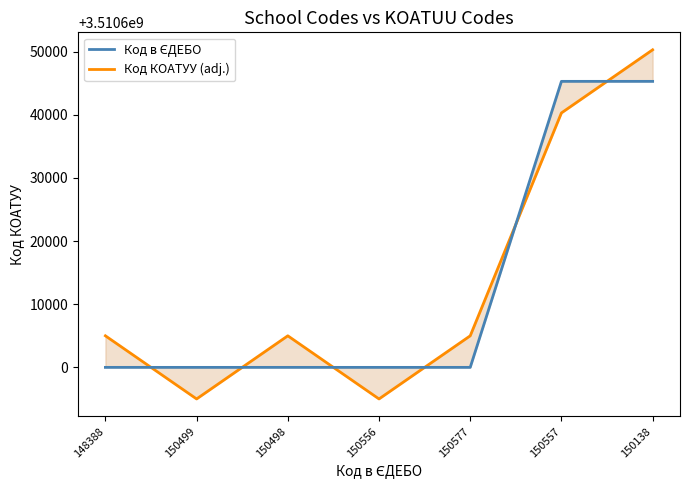

Reading left to right, extract all data points from this chart.

Код в ЄДЕБО: 3510600000	3510600000	3510600000	3510600000	3510600000	3510645300	3510645300
Код КОАТУУ (adj.): 3510605000	3510595000	3510605000	3510595000	3510605000	3510640300	3510650300